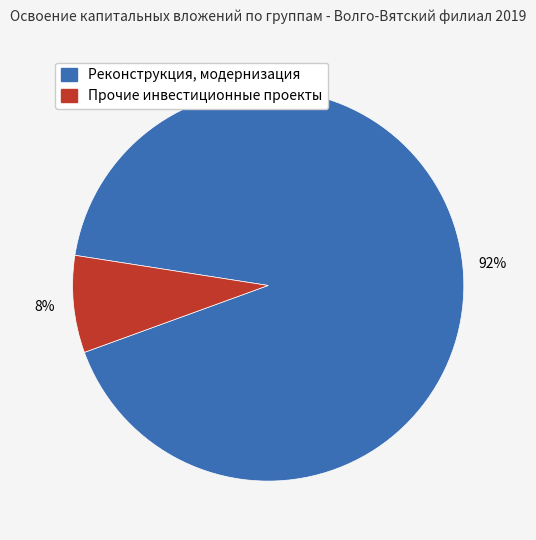

Which category accounts for the majority?

Реконструкция, модернизация